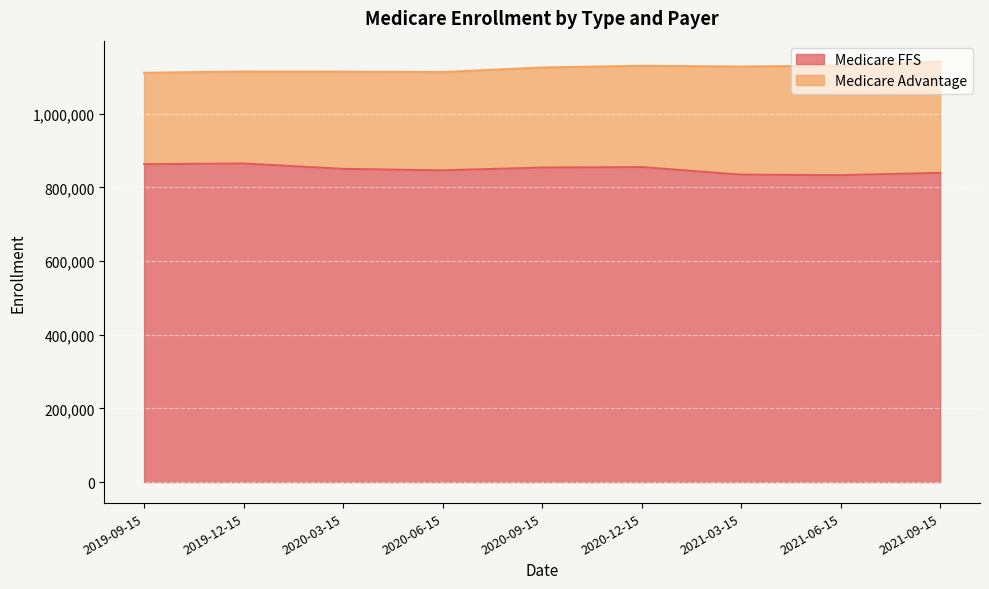

Which label corresponds to the largest value in the chart?

2019-12-15